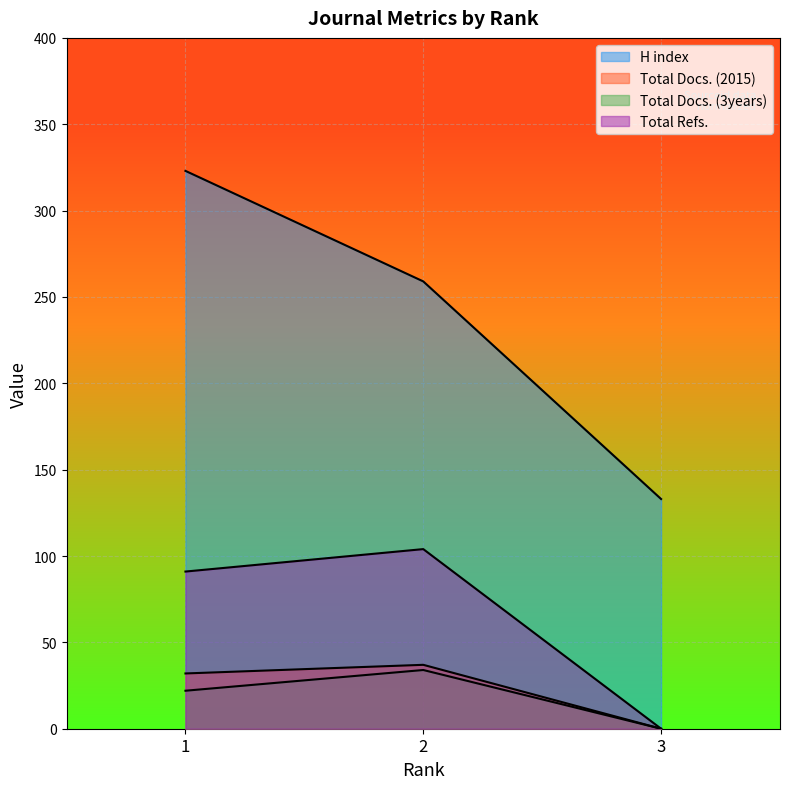

At which category is the sum across all series the highest?

1